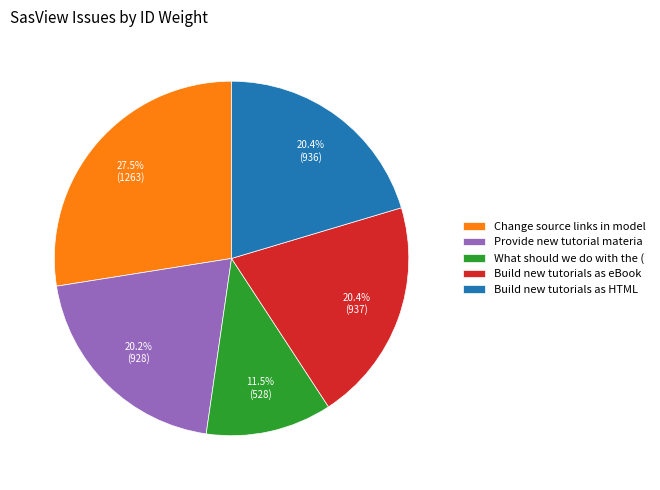

What is the smallest slice in the pie chart?

What should we do with the (